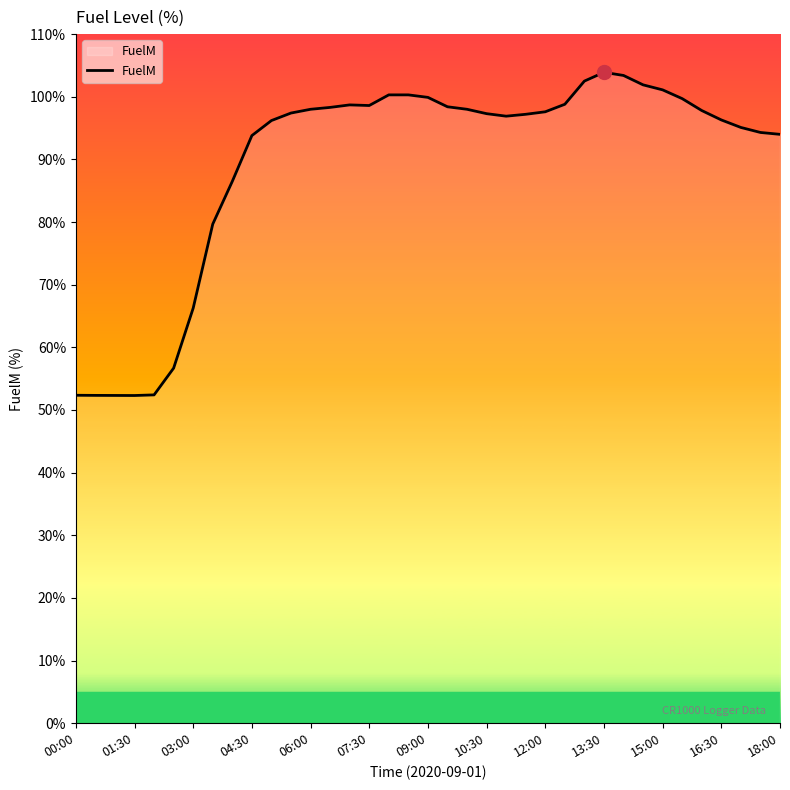

What is the difference between the maximum and minimum values?

51.6